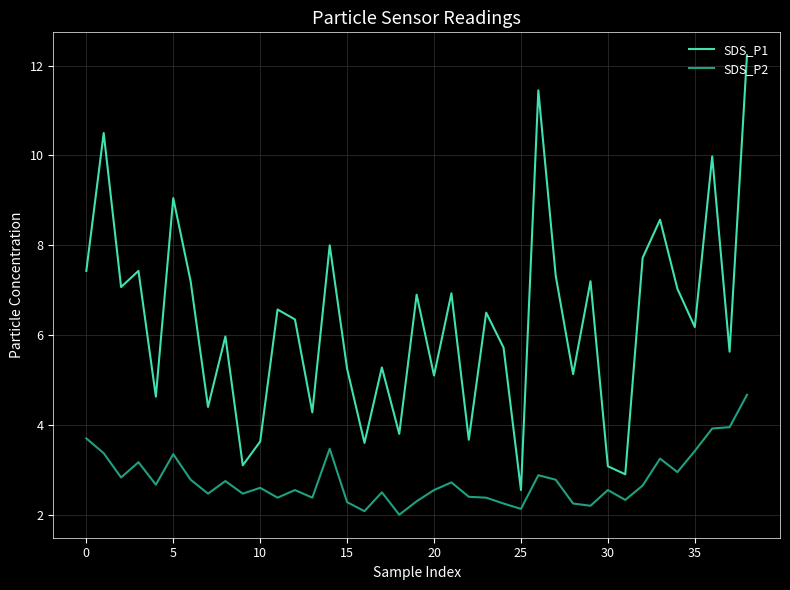

Which series has the widest spread of values?

SDS_P1